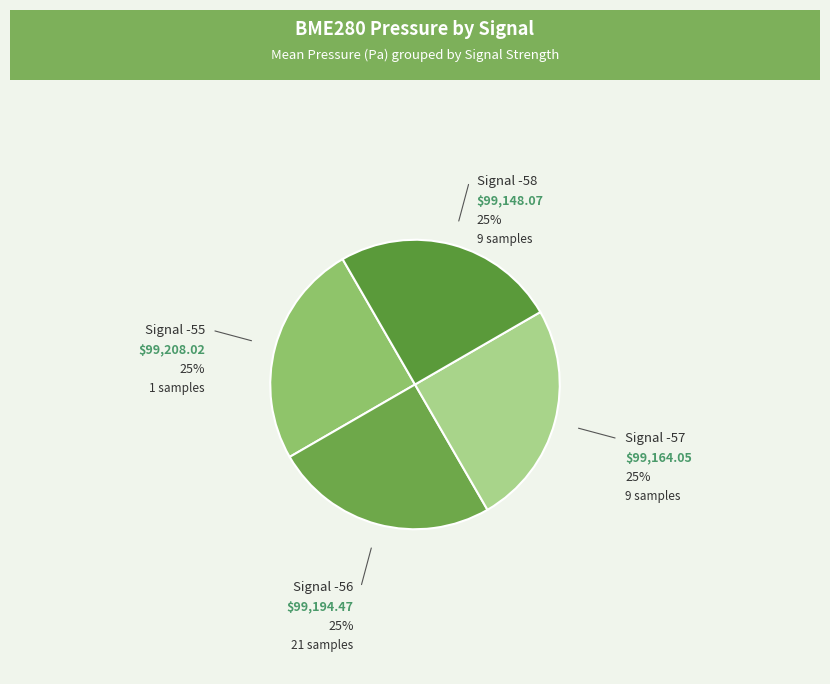

What is the ratio of the value at Signal -57 to the value at Signal -56?

1.0